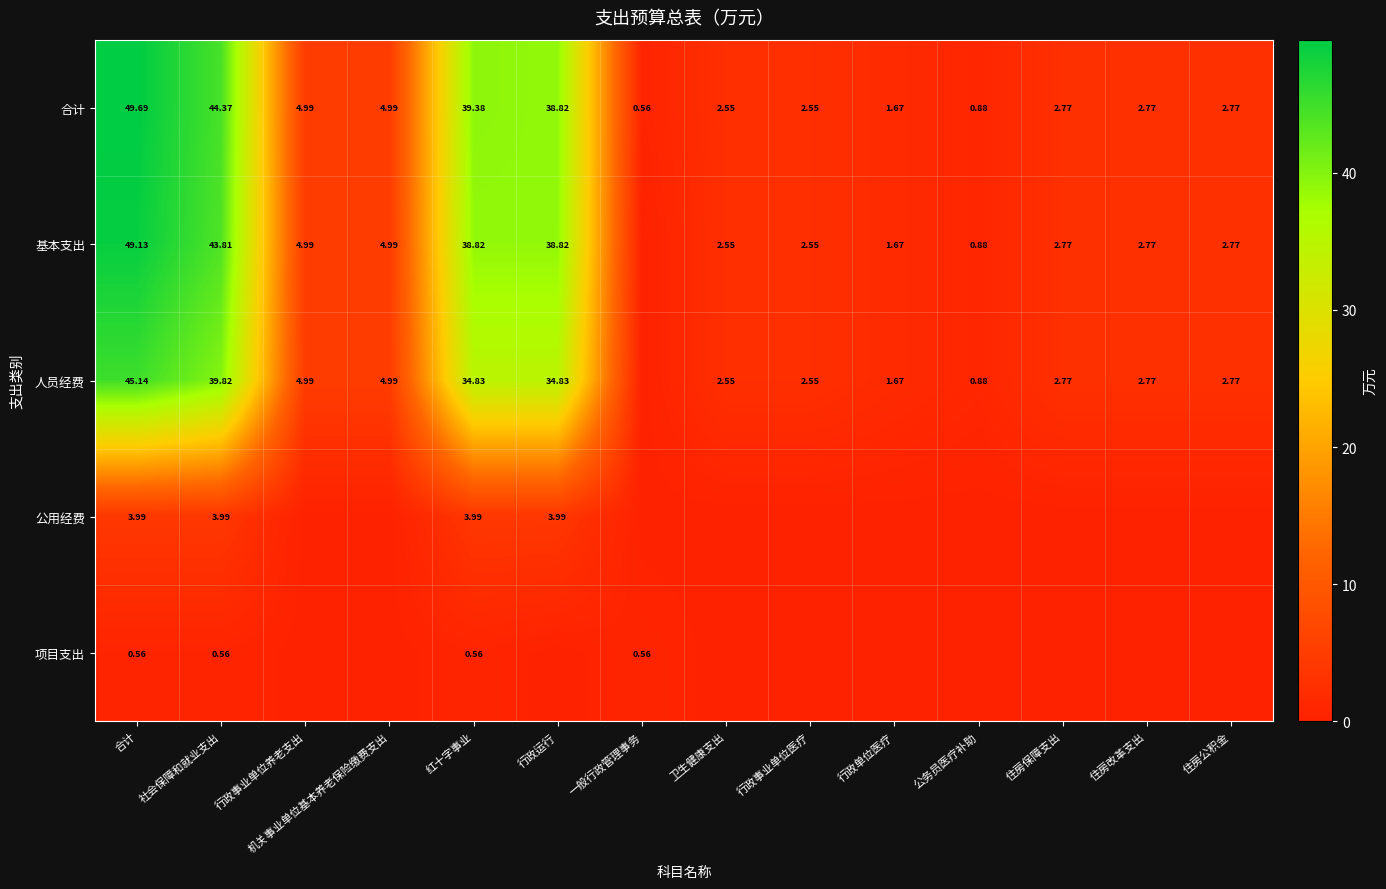

The 人员经费 series shows 5.0 at 机关事业单位基本养老保险缴费支出. True or false?

True